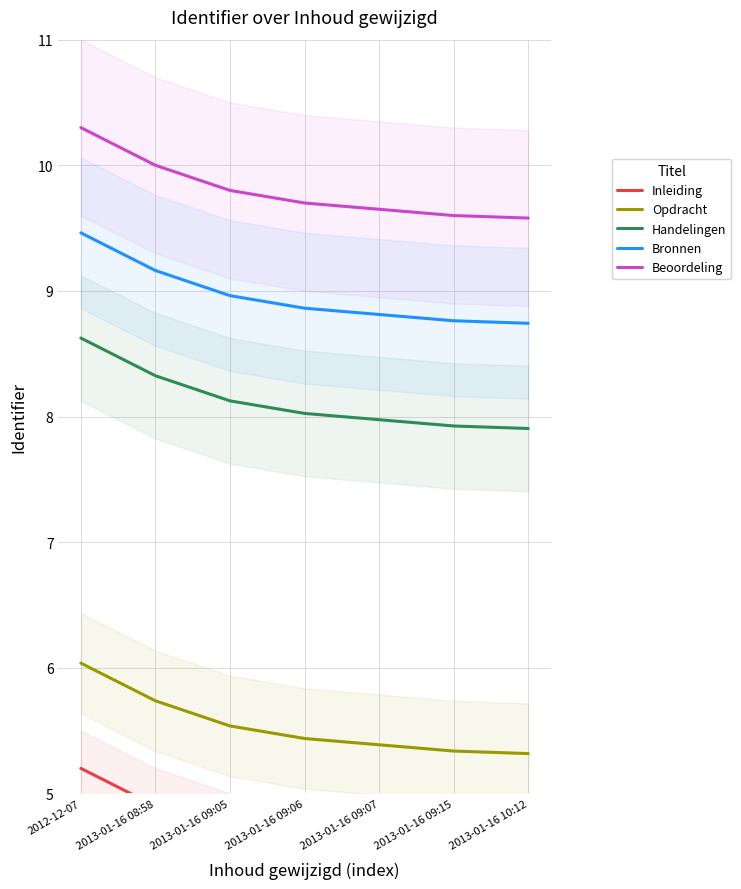

Reading left to right, extract all data points from this chart.

Inleiding: 5.2	4.9	4.7	4.6	4.5	4.5	4.5
Opdracht: 6.0	5.7	5.5	5.4	5.4	5.3	5.3
Handelingen: 8.6	8.3	8.1	8.0	8.0	7.9	7.9
Bronnen: 9.5	9.2	9.0	8.9	8.8	8.8	8.7
Beoordeling: 10.3	10.0	9.8	9.7	9.7	9.6	9.6